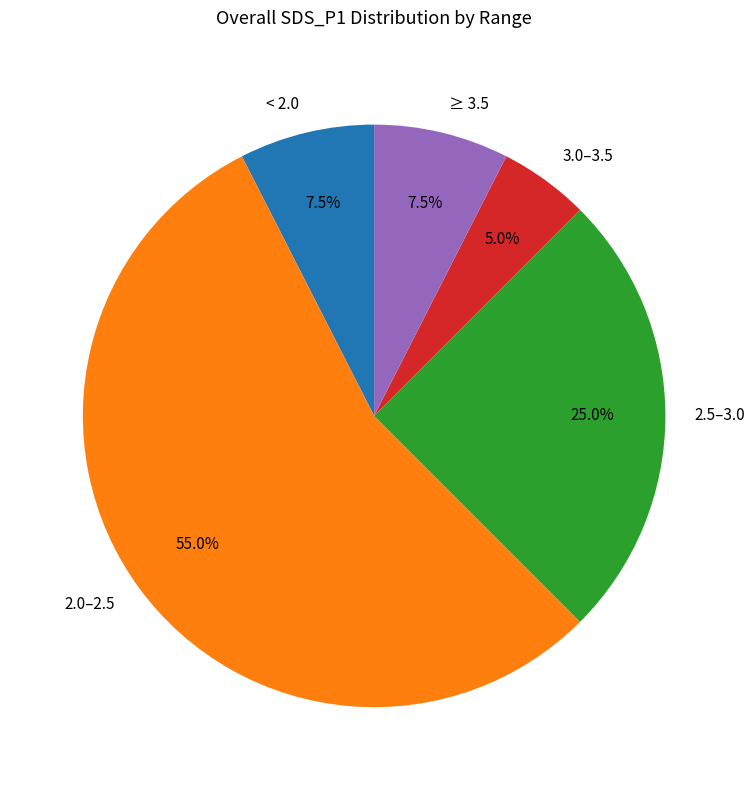

Which has a higher value, 2.0–2.5 or < 2.0?

2.0–2.5